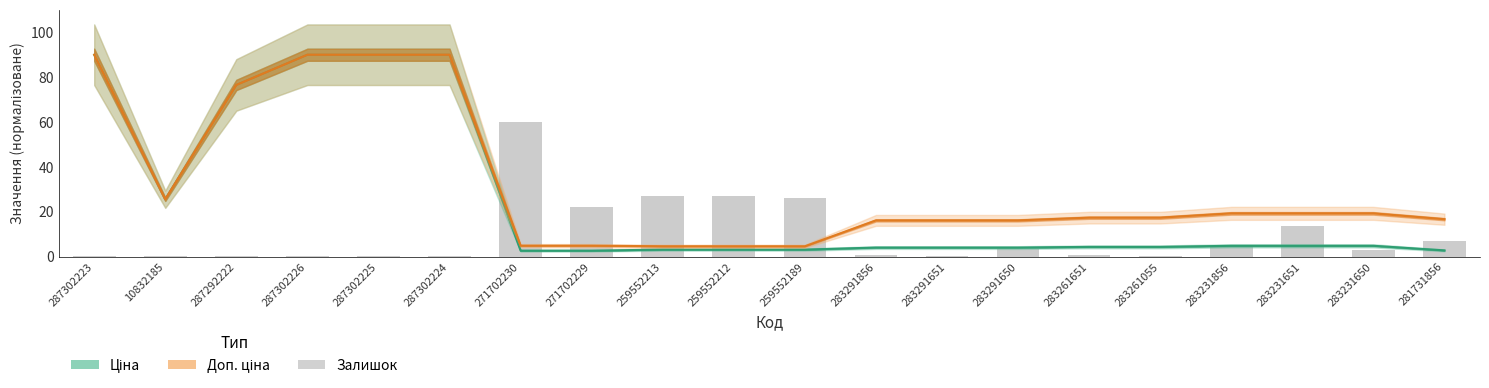

How many groups of bars are there?

20